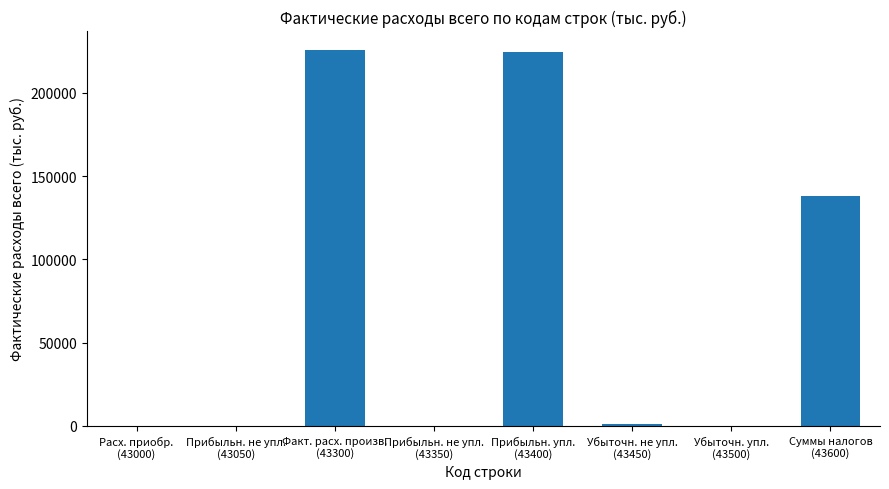

The value at Прибыльн. не упл.
(43050) is 0. True or false?

True